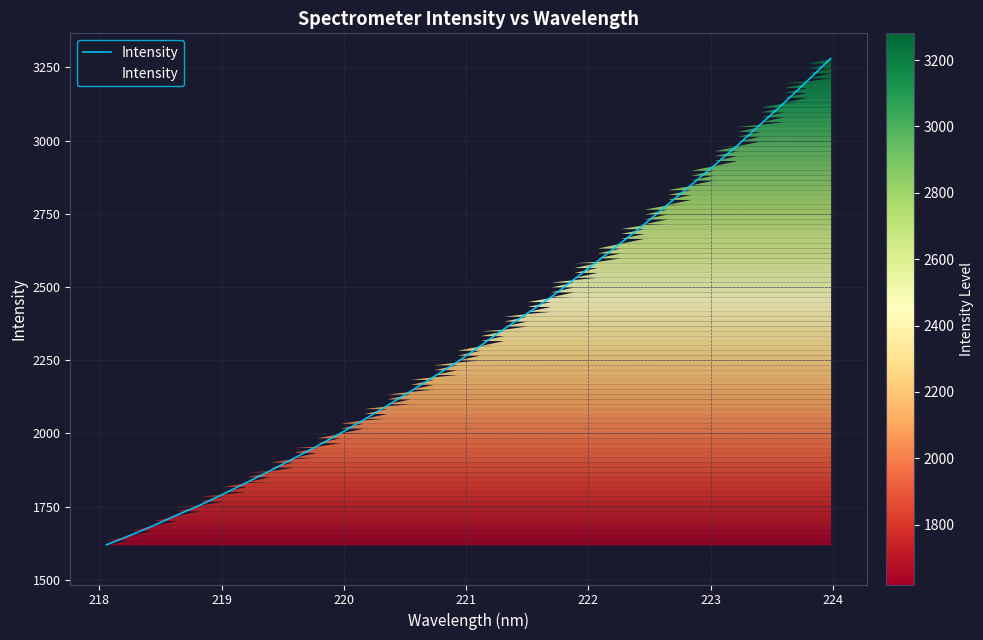

What is the difference between the maximum and minimum values?

1661.6